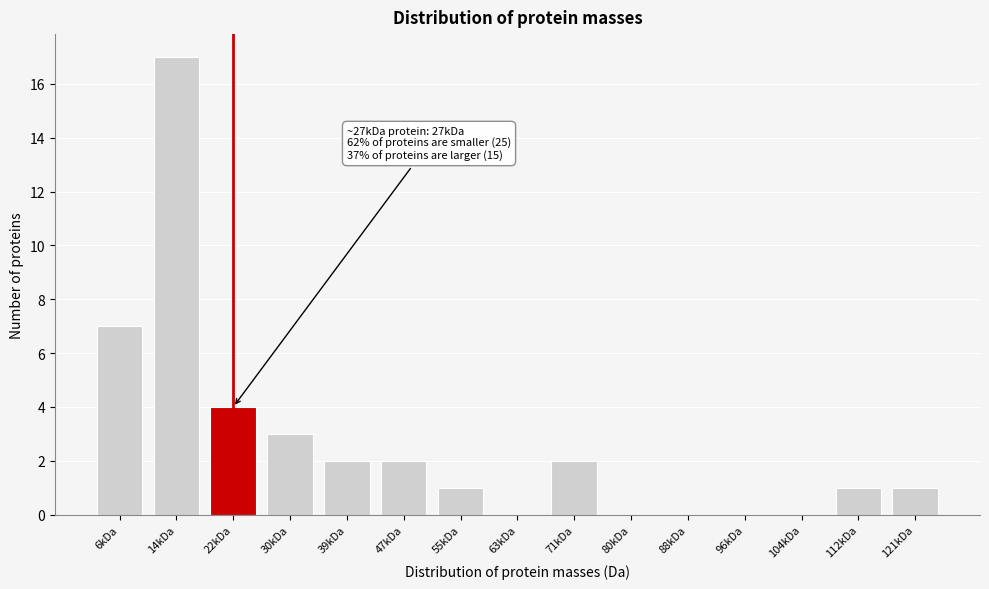

Reading left to right, list all the values displayed in this chart.

6kDa=7	14kDa=17	22kDa=4	30kDa=3	39kDa=2	47kDa=2	55kDa=1	63kDa=0	71kDa=2	80kDa=0	88kDa=0	96kDa=0	104kDa=0	112kDa=1	121kDa=1